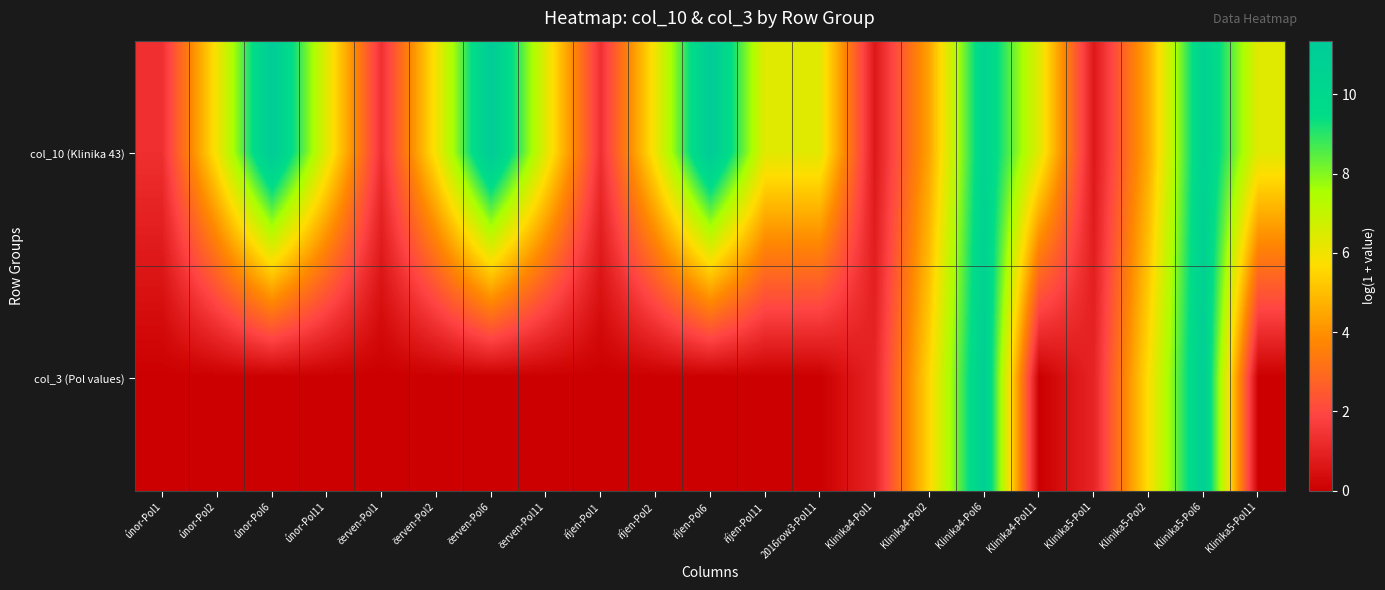

How many data points does each series have?

21